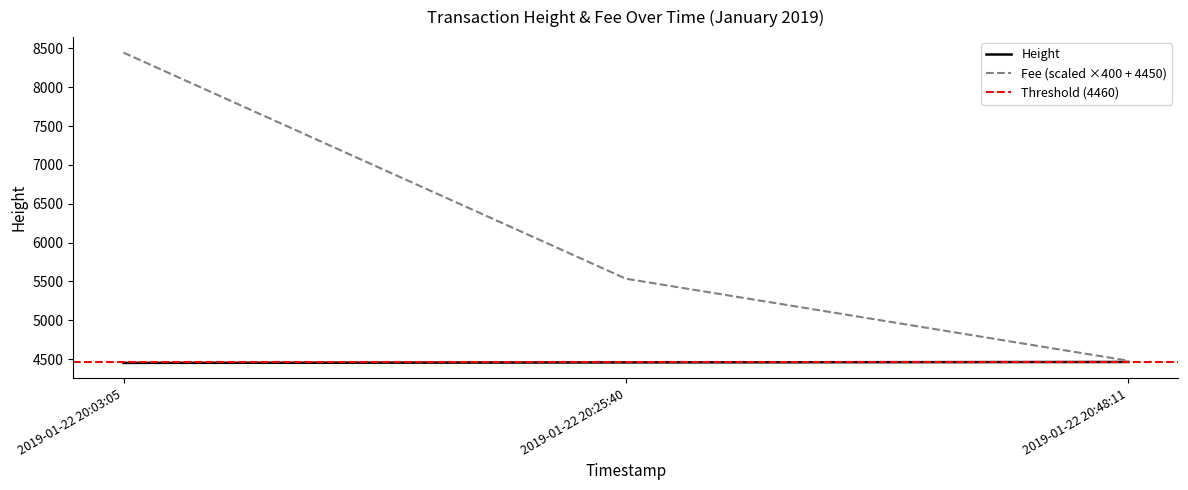

What is the total value across all series at 2019-01-22 20:25:40?

9991.9